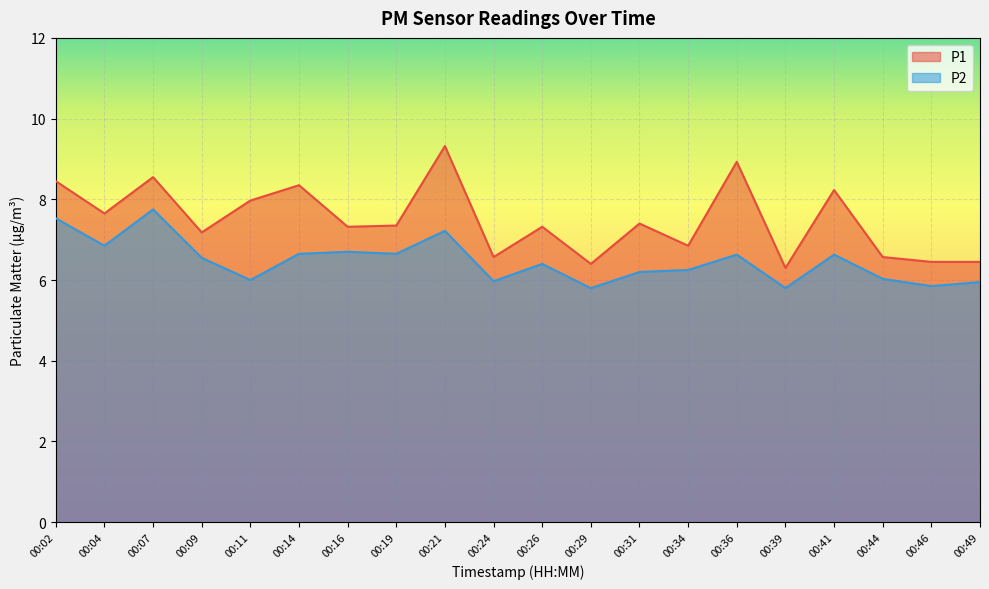

Reading left to right, extract all data points from this chart.

P1: 8.4	7.7	8.6	7.2	8.0	8.3	7.3	7.3	9.3	6.6	7.3	6.4	7.4	6.8	8.9	6.3	8.2	6.6	6.5	6.5
P2: 7.5	6.8	7.8	6.5	6.0	6.7	6.7	6.7	7.2	6.0	6.4	5.8	6.2	6.2	6.6	5.8	6.6	6.0	5.8	6.0